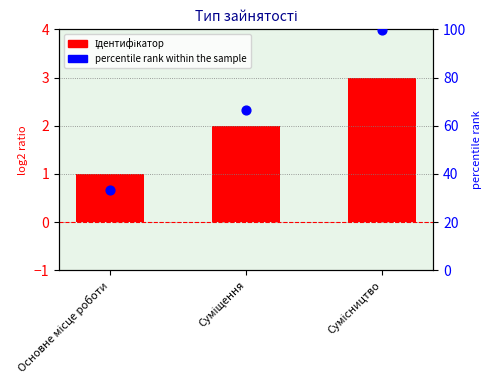

What are all the series names shown in the legend?

Ідентифікатор, percentile rank within the sample